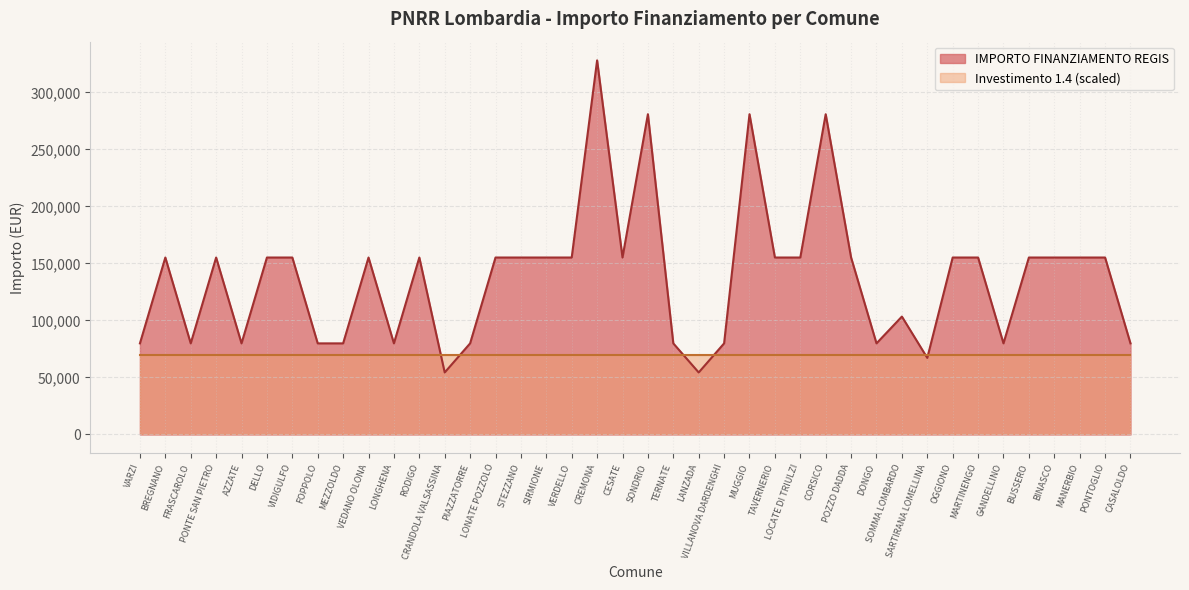

List the labels in order of value, smallest first.

CRANDOLA VALSASSINA, LANZADA, SARTIRANA LOMELLINA, VARZI, FRASCAROLO, AZZATE, FOPPOLO, MEZZOLDO, LONGHENA, PIAZZATORRE, TERNATE, VILLANOVA DARDENGHI, DONGO, GANDELLINO, CASALOLDO, SOMMA LOMBARDO, BREGNANO, PONTE SAN PIETRO, DELLO, VIDIGULFO, VEDANO OLONA, RODIGO, LONATE POZZOLO, STEZZANO, SIRMIONE, VERDELLO, CESATE, TAVERNERIO, LOCATE DI TRIULZI, POZZO DADDA, OGGIONO, MARTINENGO, BUSSERO, BINASCO, MANERBIO, PONTOGLIO, SONDRIO, MUGGIO, CORSICO, CREMONA